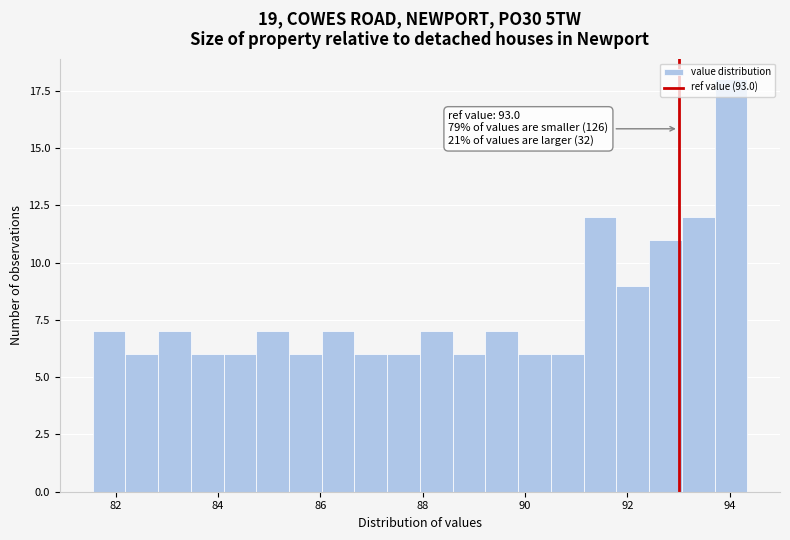

Around what value on the x-axis is the tallest bar? Give the approximate position of its centre, as read against the axis.

94.0